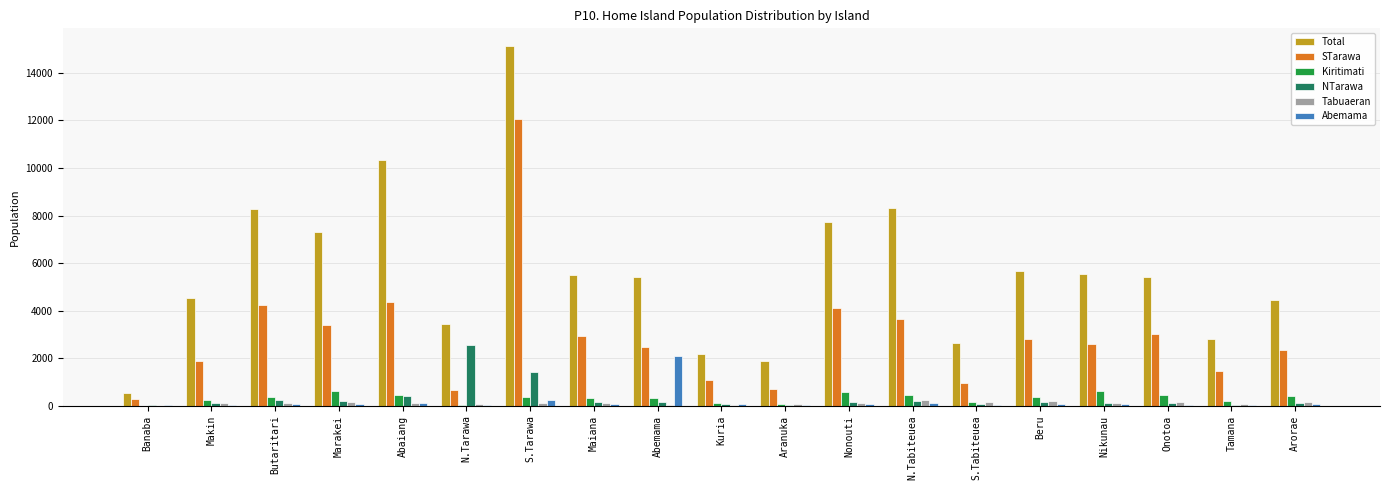

Which series has the largest range (max minus min)?

Total